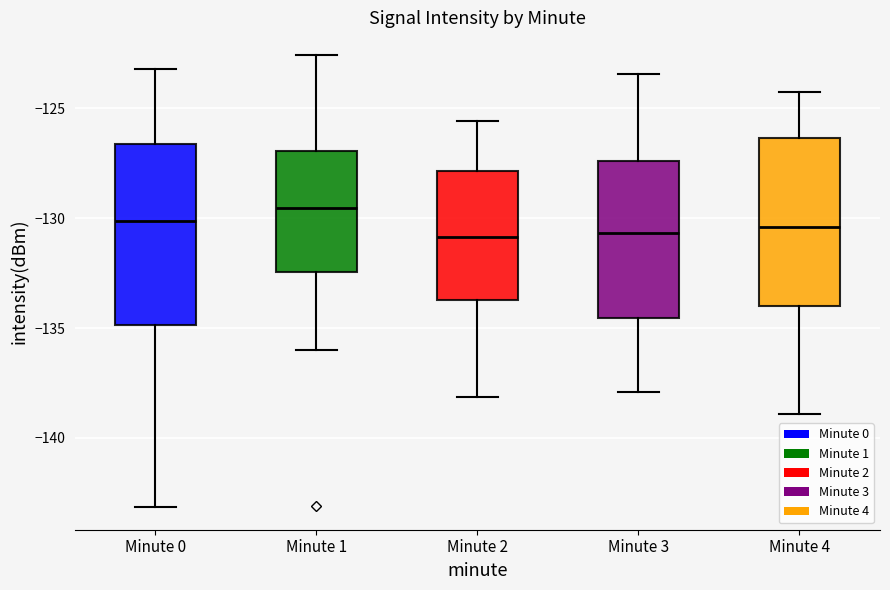

Which box's median line is the highest?

Minute 1